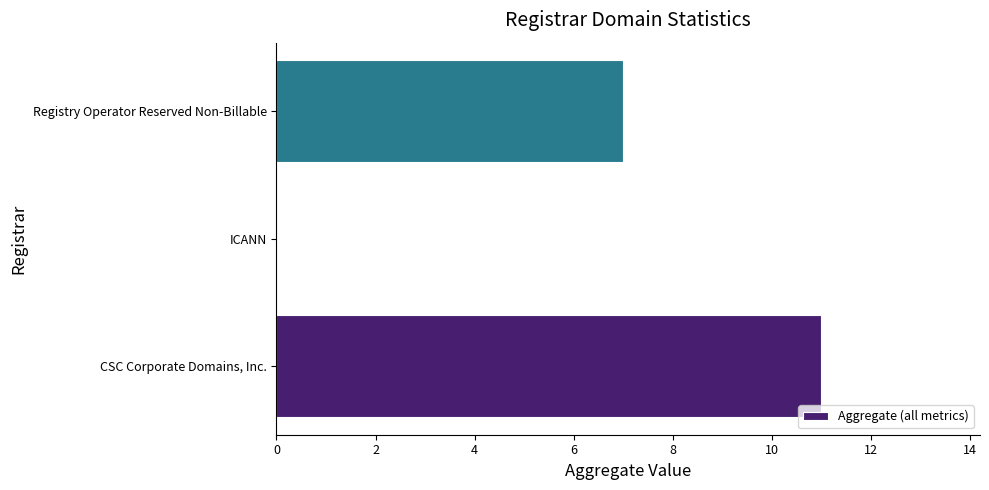

Which label corresponds to the largest value in the chart?

CSC Corporate Domains, Inc.